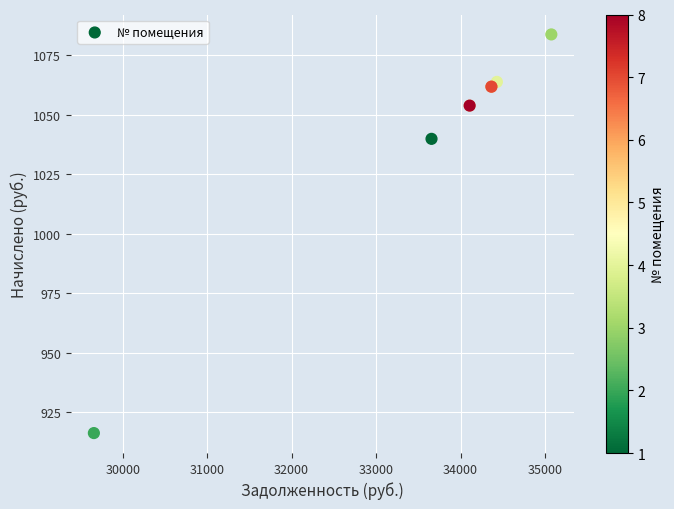

What Y value in the scatter plot is closest to 999?

1039.8